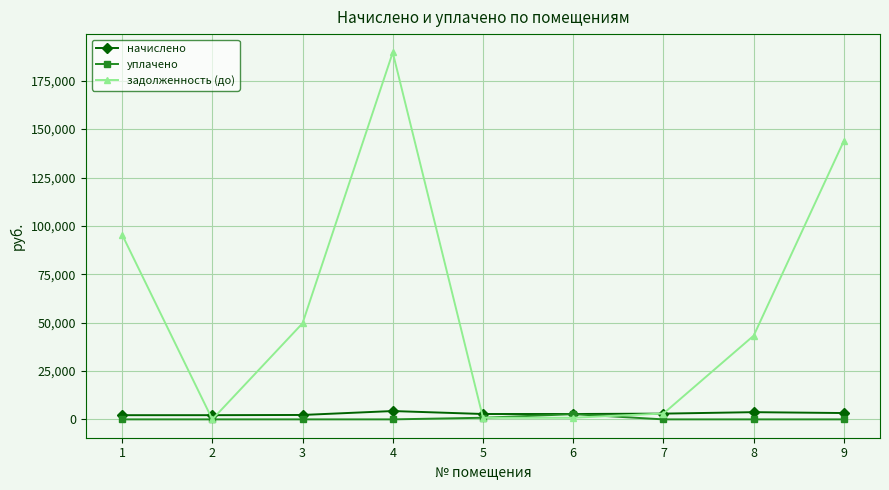

What is the total value across all series at 9?

147236.2